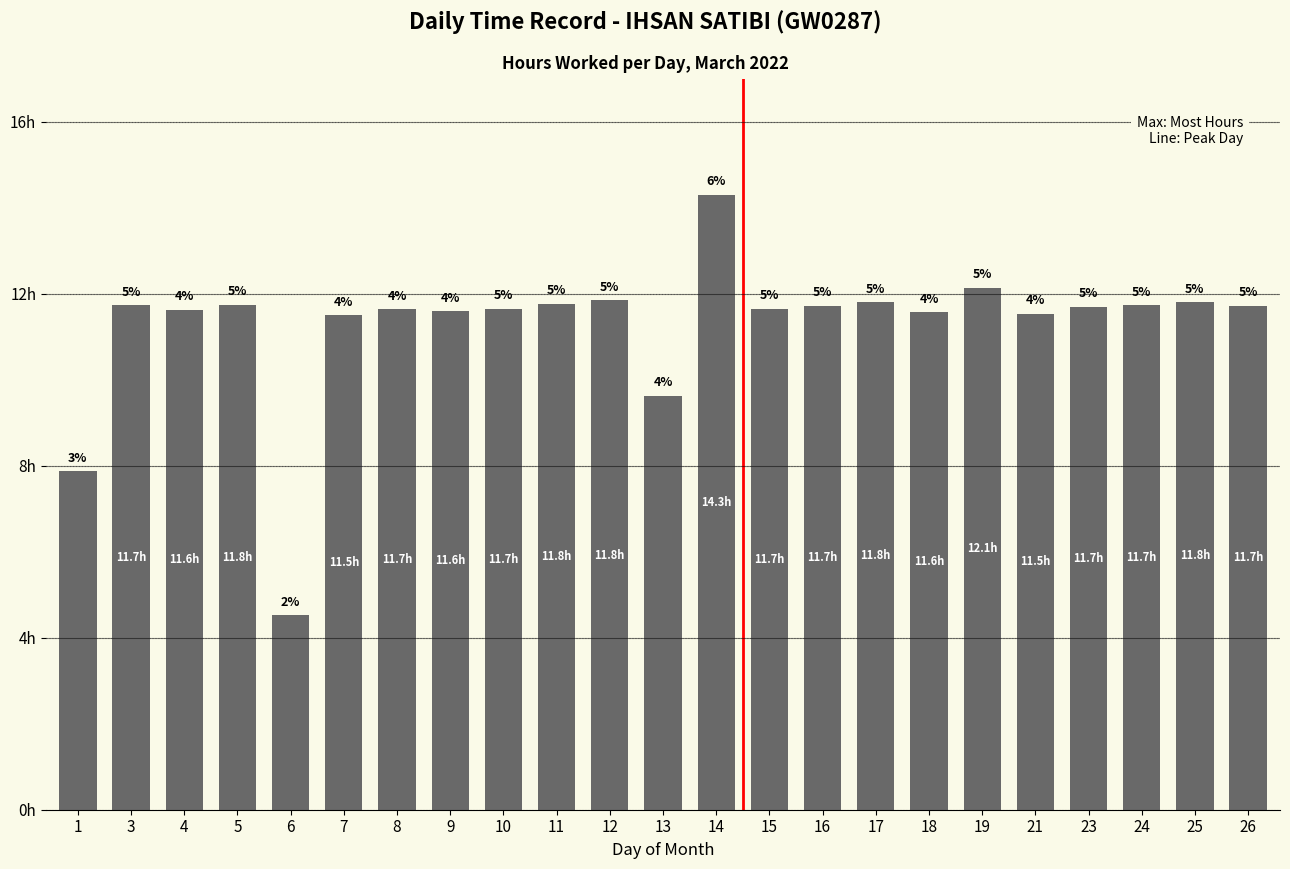

What is the difference between the second highest and minimum values?

7.6